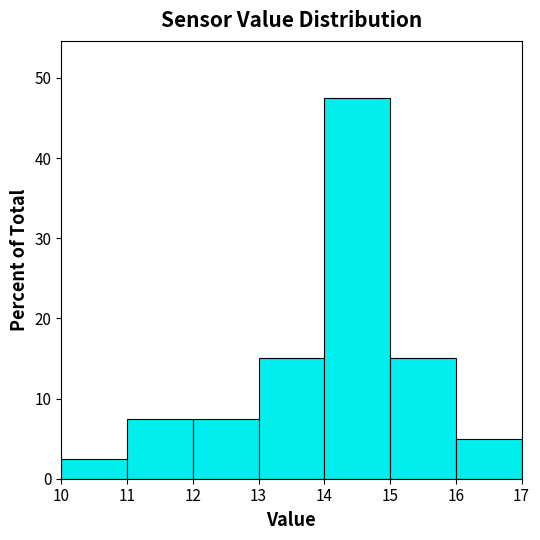

Reading left to right, list every bar in this chart as the range it spans on the x-axis followed by its height. The values are not printed on the chart, so give them approximately, as read against the axis.

10 to 11: 3
11 to 12: 8
12 to 13: 8
13 to 14: 15
14 to 15: 48
15 to 16: 15
16 to 17: 5